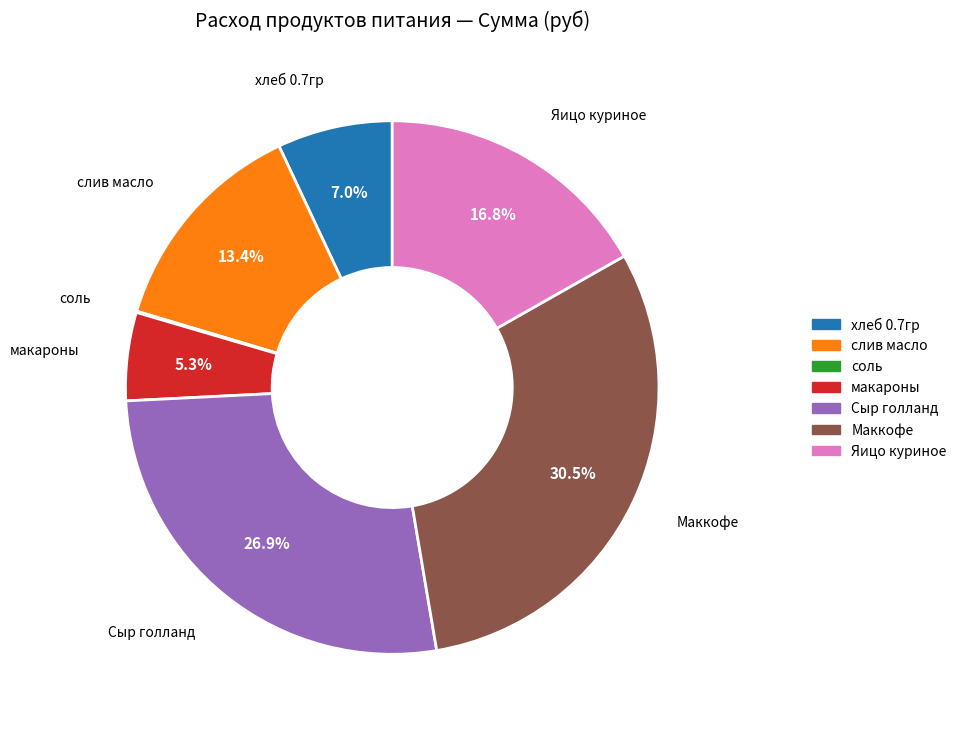

To the nearest percent, what is the difference between the largest and smallest slice percentages?

30%